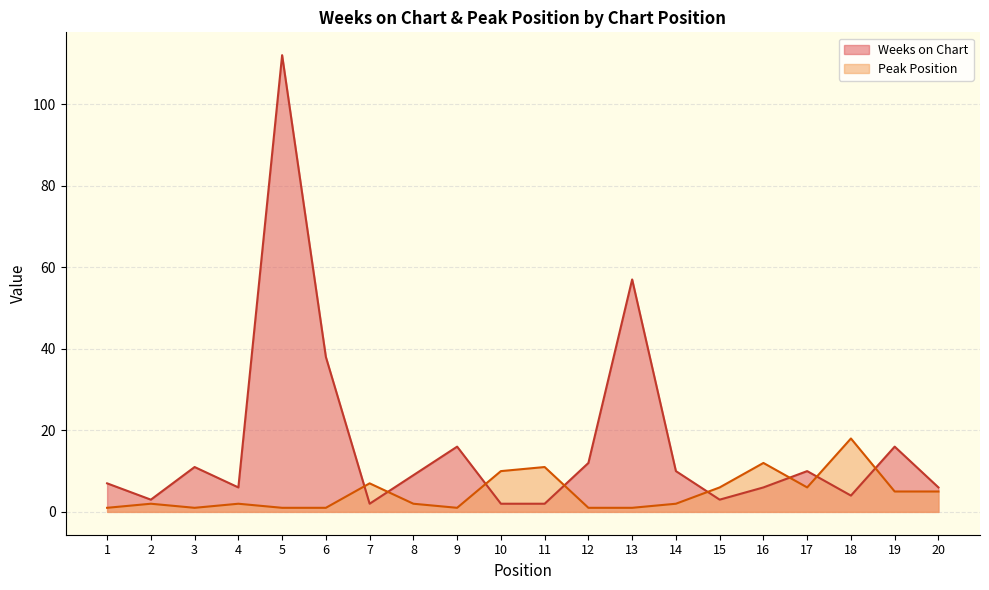

The value of Weeks on Chart at 16 is 2. True or false?

False